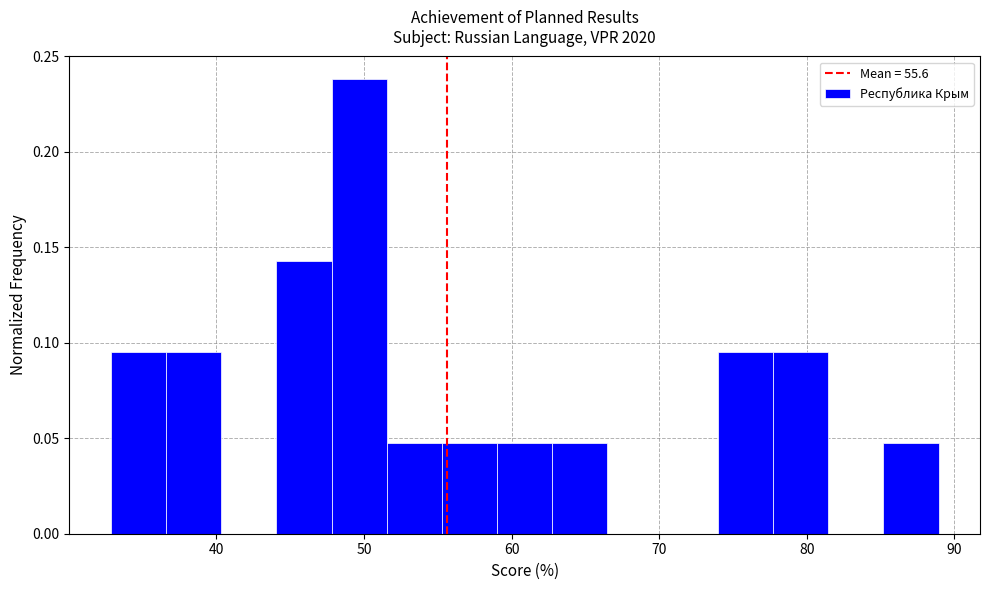

Read against the x-axis, roughly where is the centre of the tallest bar?

50